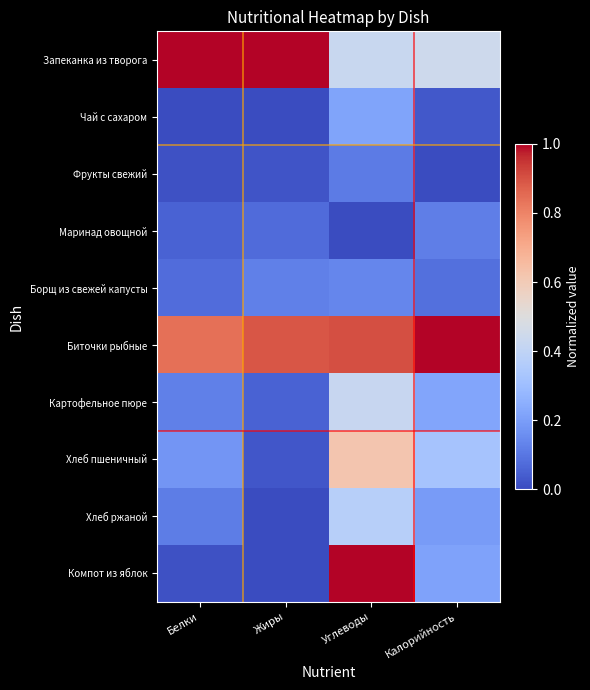

Which series has the largest total across all categories?

Биточки рыбные